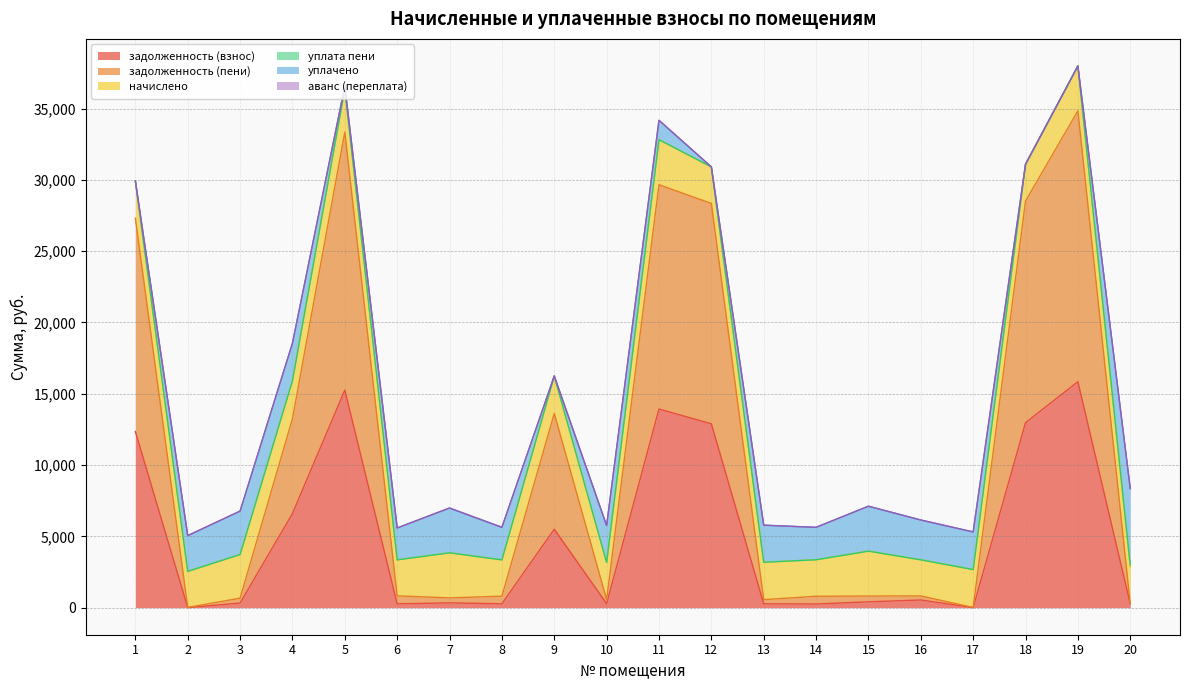

At how many categories does at least one series exceed 4615?

9